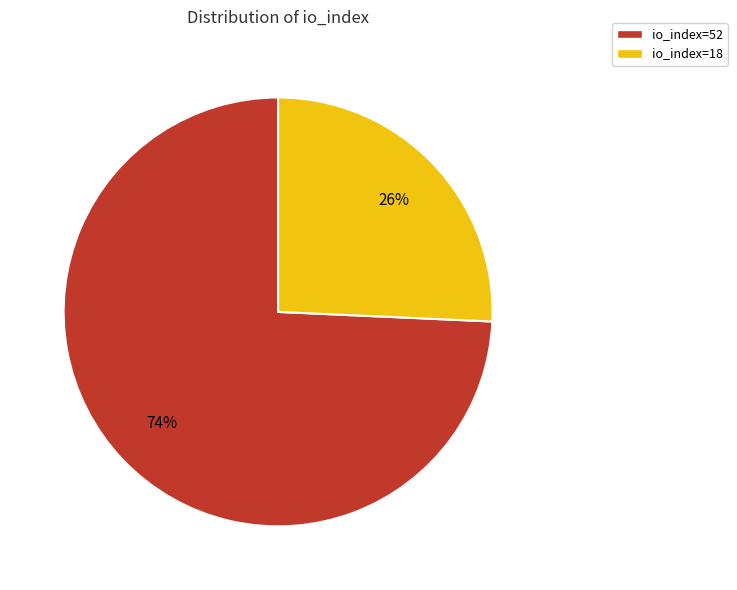

To the nearest percent, what percentage of the pie is io_index=18?

26%